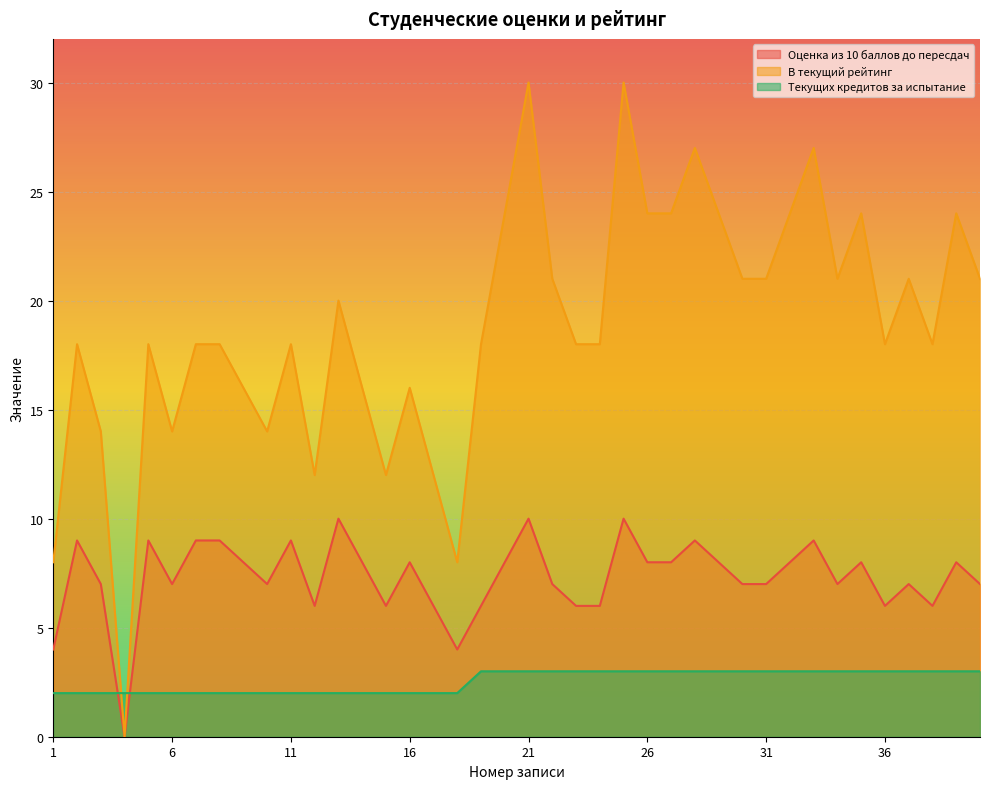

What is the sum of all Текущих кредитов за испытание values?

102